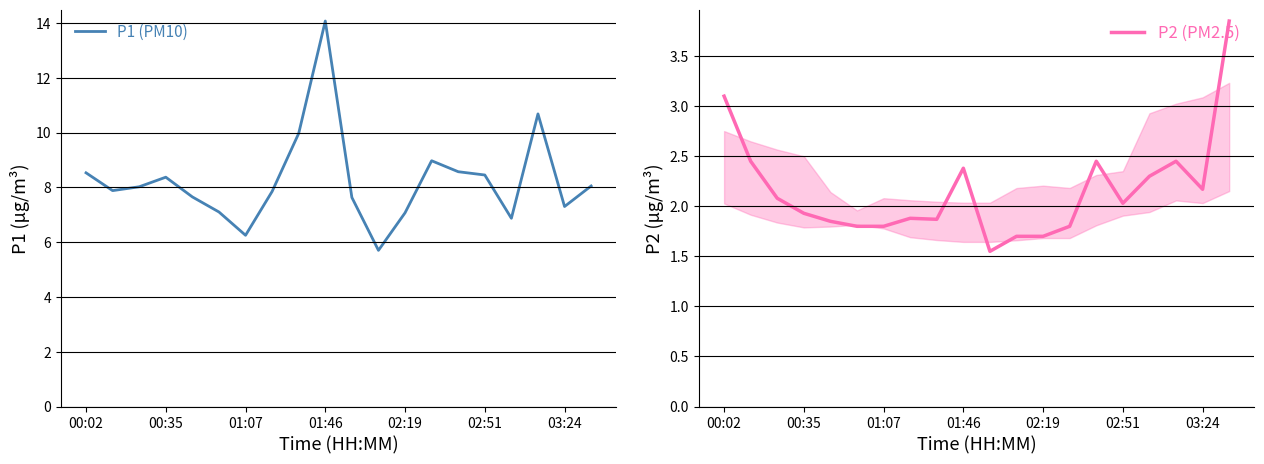

True or false: P1 (PM10) and P2 (PM2.5) cross at least once.

False